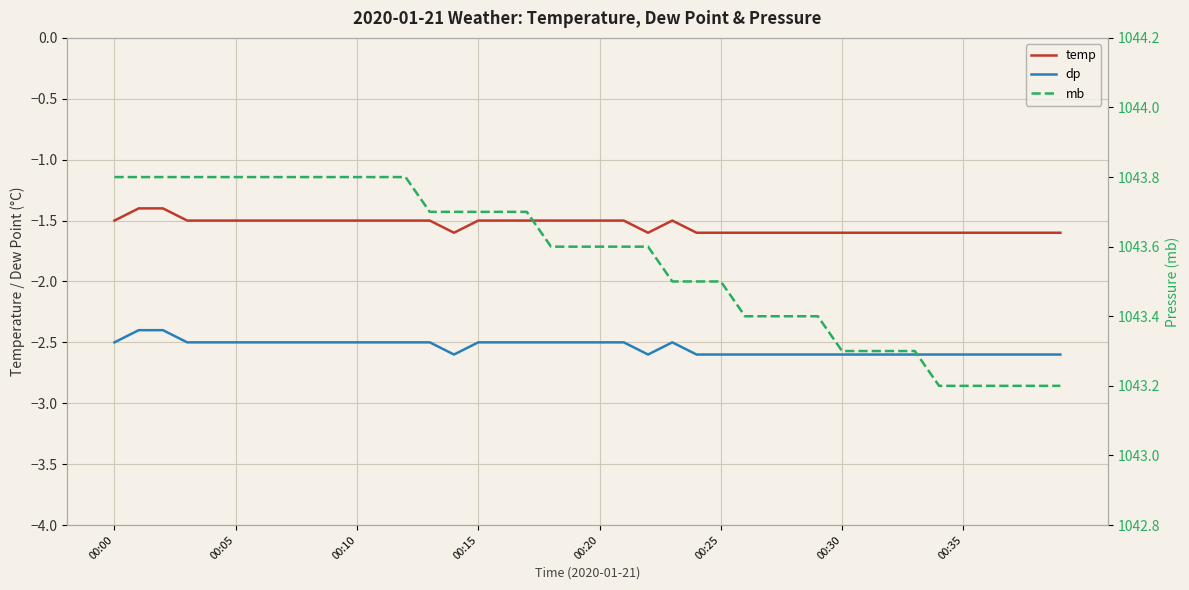

What is the sum of all dp values?

-101.6